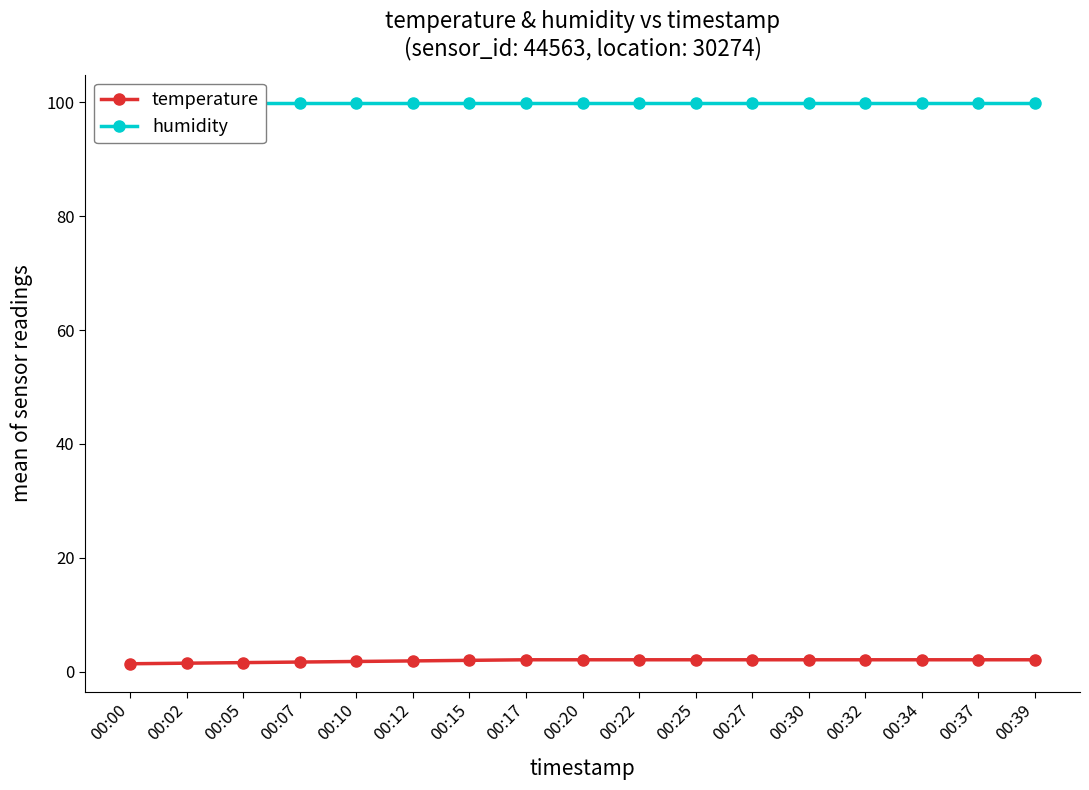

Rank the series by their maximum value, from highest to lowest.

humidity, temperature